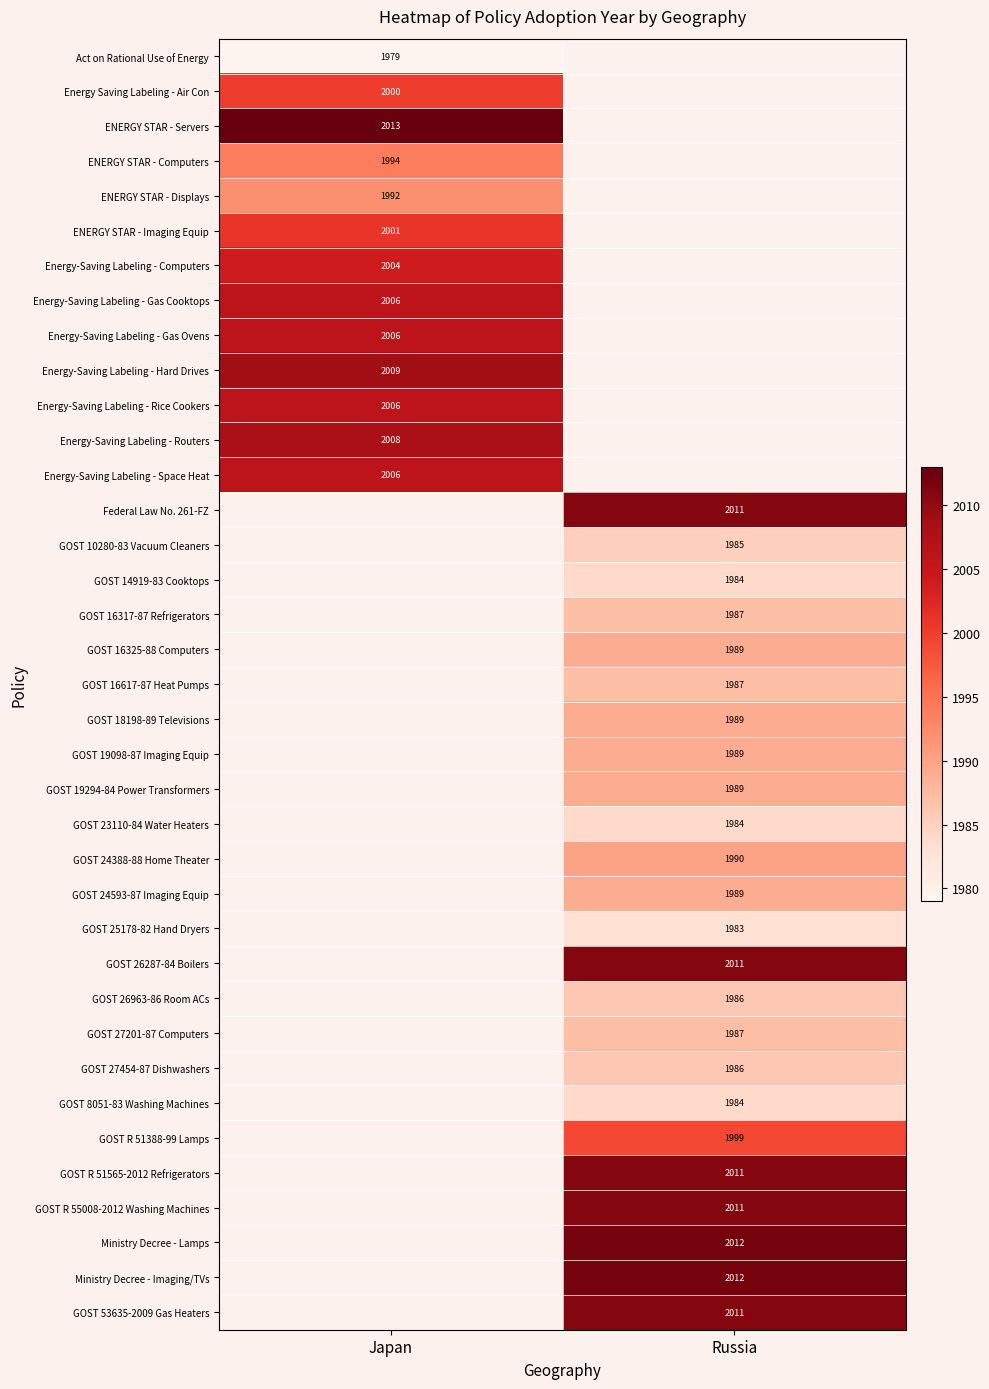

True or false: Federal Law No. 261-FZ has a value of 458 at Russia.

False